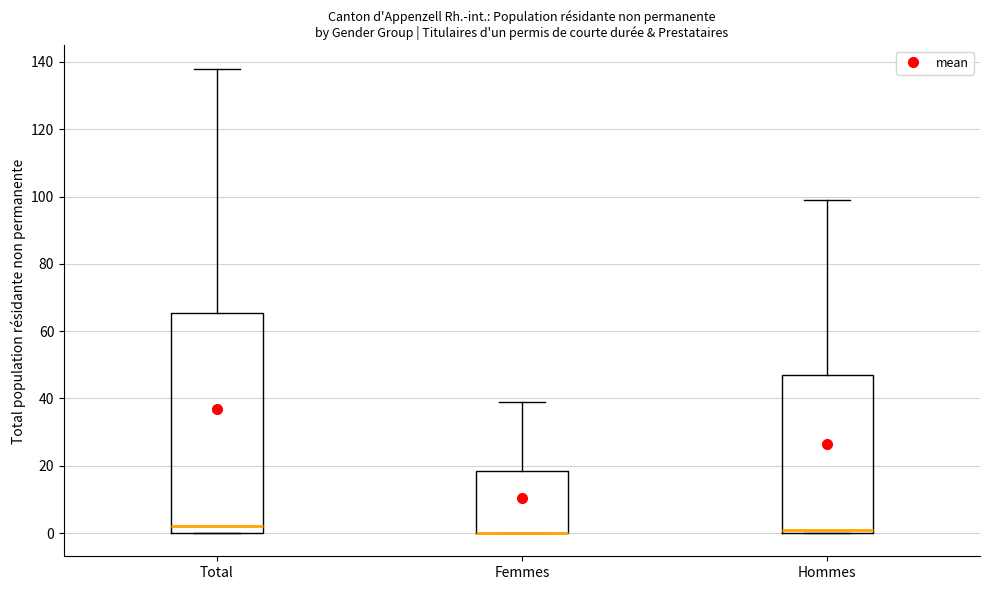

Where is the upper edge of the box for Femmes on the y-axis? The values are not printed on the chart, so give them approximately, as read against the axis.

18